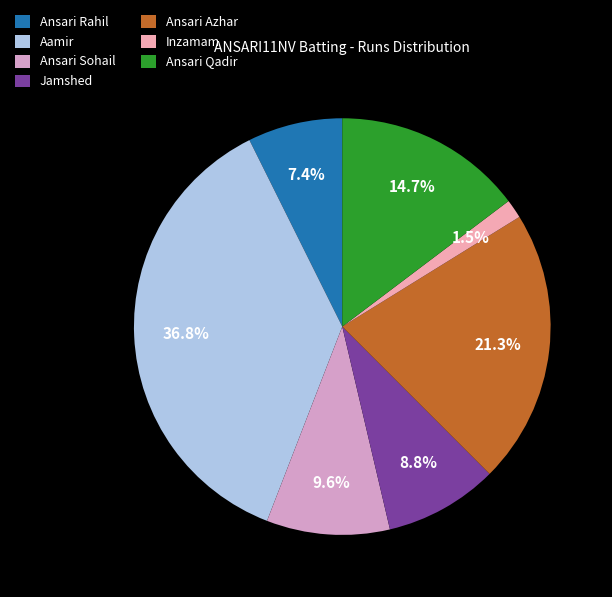

Does any single category account for the majority?

No